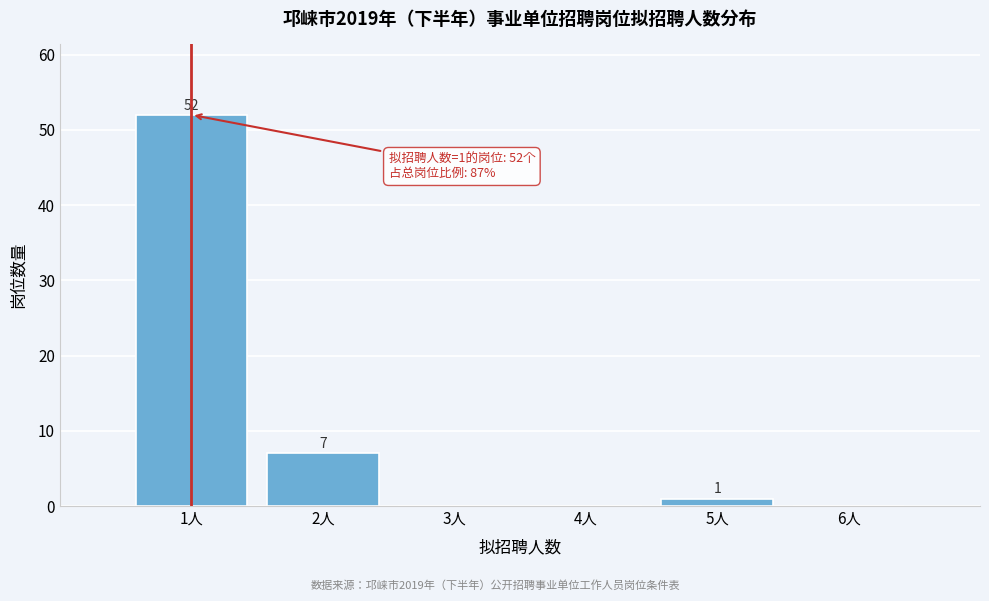

Over which range of the x-axis is the bar tallest?

0.5 to 1.5